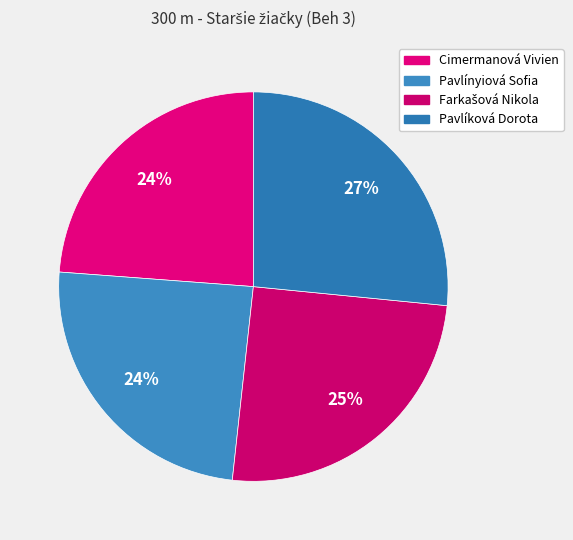

The Pavlíková Dorota slice represents 40% of the pie. True or false?

False